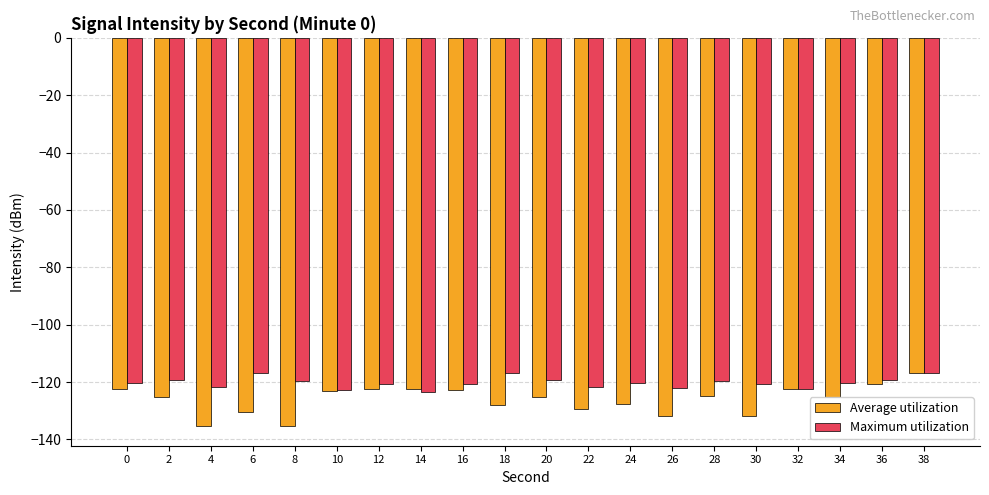

Which series has the widest spread of values?

Average utilization